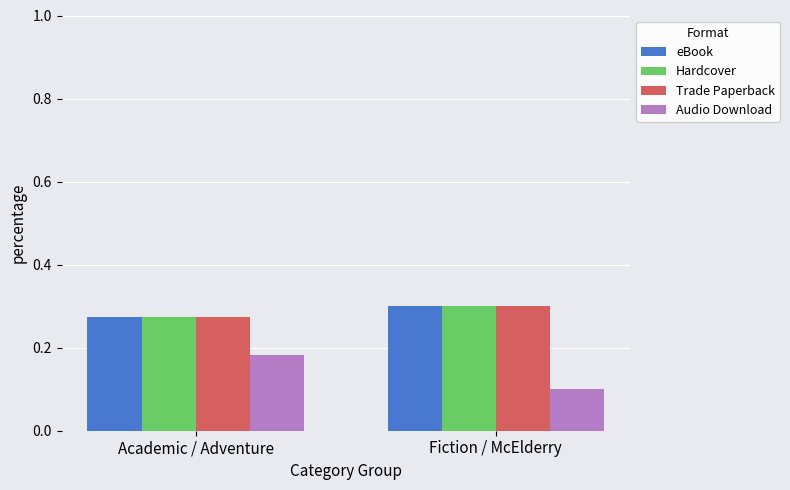

How many bars are there in total?

8